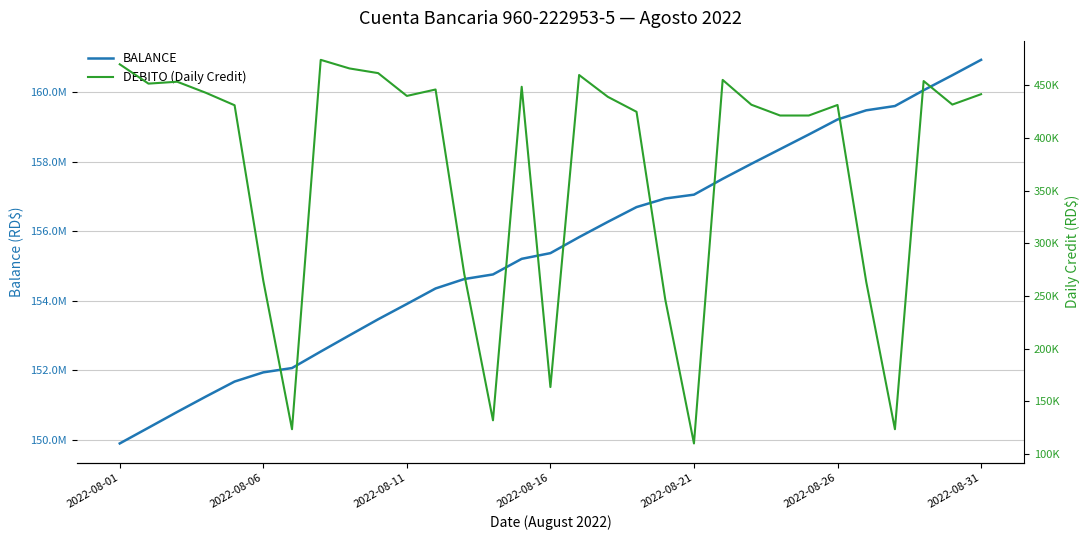

True or false: DEBITO (Daily Credit) has more than 1 interior local peaks.

True